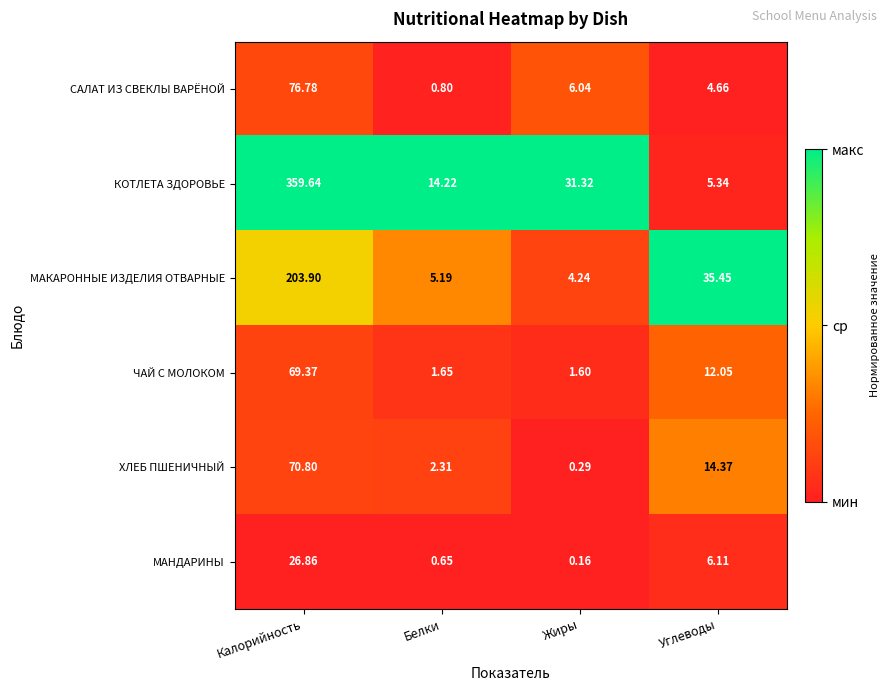

Which category has the lowest value across all series?

Жиры